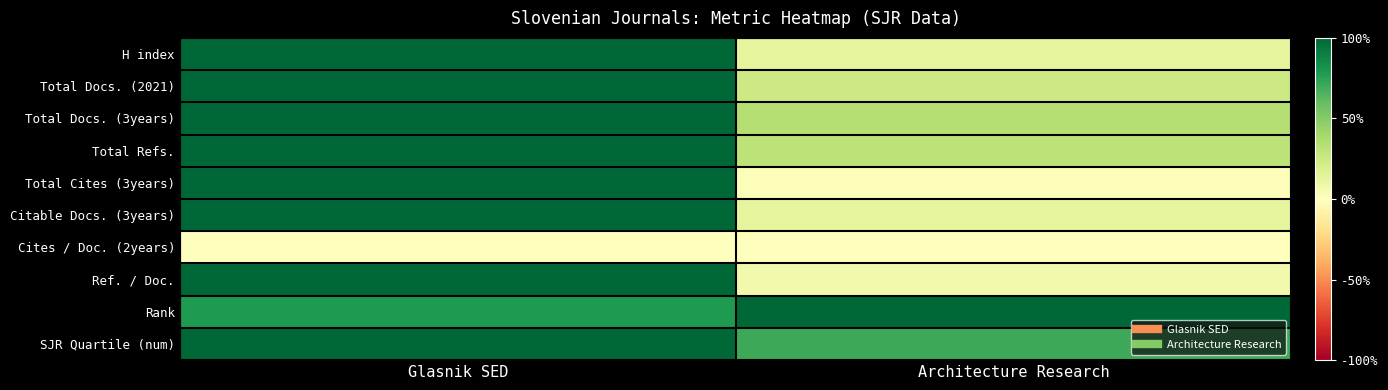

Reading left to right, list all the values displayed in this chart.

H index: Glasnik SED=1.0	Architecture Research=0.1
Total Docs. (2021): Glasnik SED=1.0	Architecture Research=0.2
Total Docs. (3years): Glasnik SED=1.0	Architecture Research=0.3
Total Refs.: Glasnik SED=1.0	Architecture Research=0.3
Total Cites (3years): Glasnik SED=1.0	Architecture Research=0.0
Citable Docs. (3years): Glasnik SED=1.0	Architecture Research=0.1
Cites / Doc. (2years): Glasnik SED=0.0	Architecture Research=0.0
Ref. / Doc.: Glasnik SED=1.0	Architecture Research=0.1
Rank: Glasnik SED=0.8	Architecture Research=1.0
SJR Quartile (num): Glasnik SED=1.0	Architecture Research=0.7